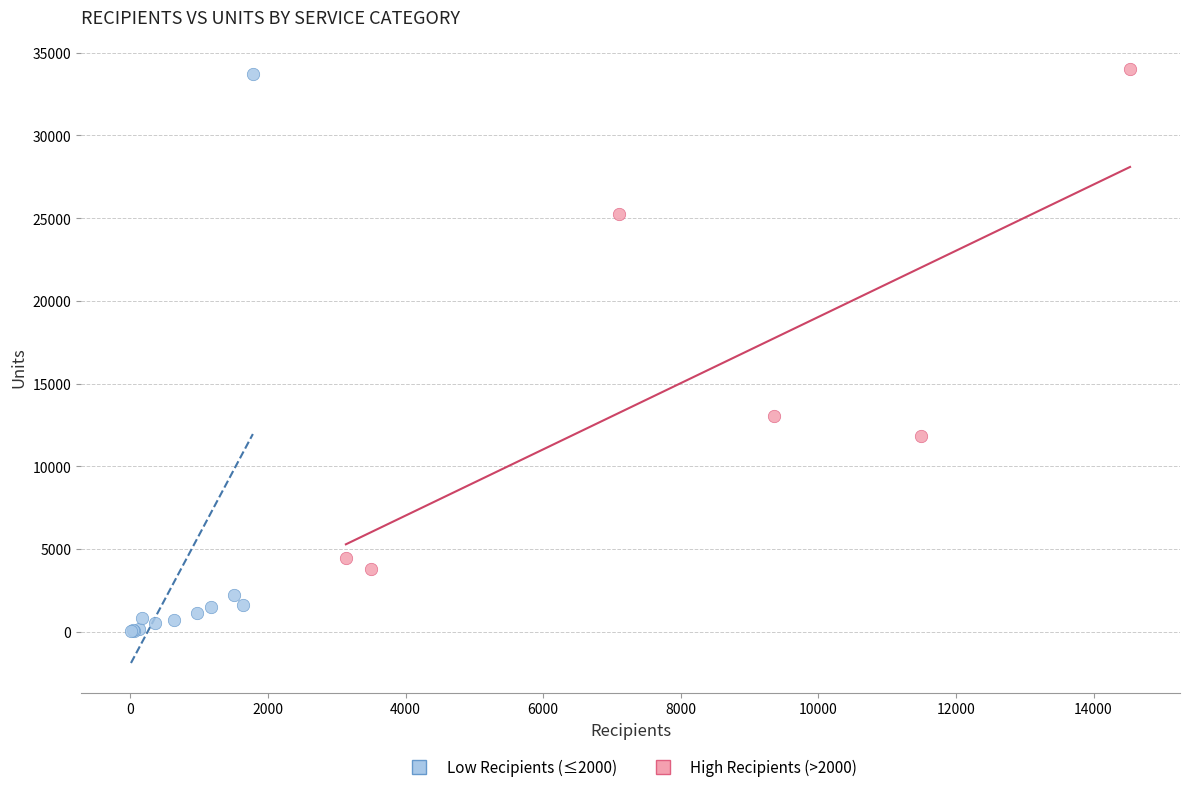

What are all the series names shown in the legend?

Low Recipients (≤2000), High Recipients (>2000)